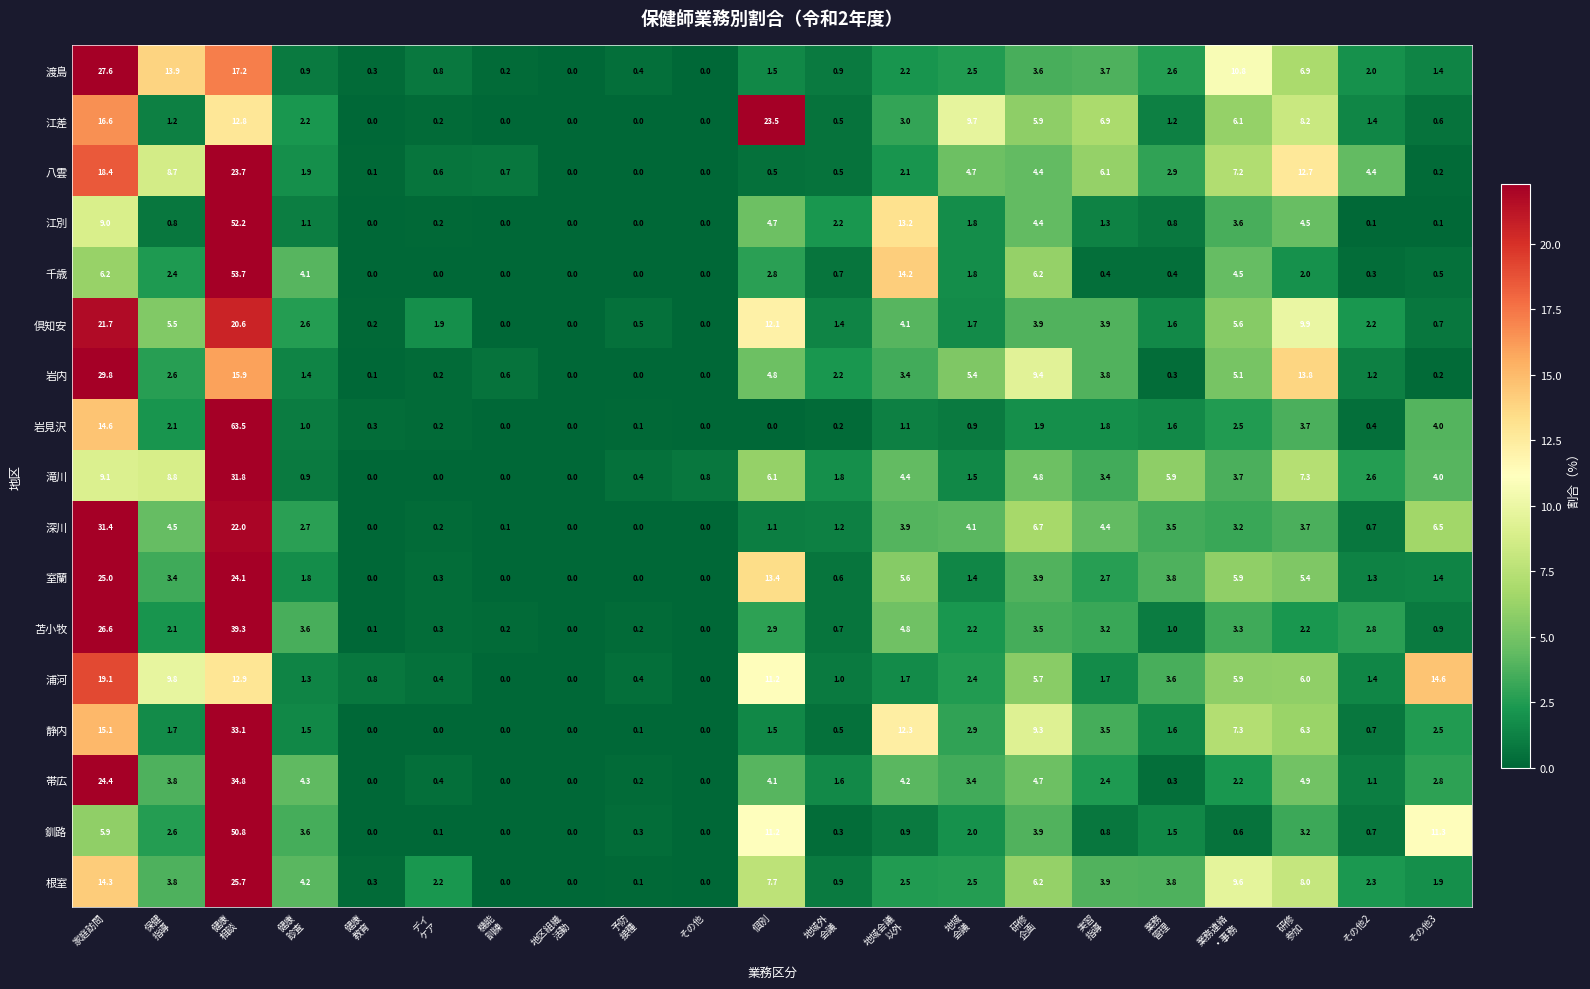

What is the difference between the maximum and minimum values in the 八雲 series?

23.7